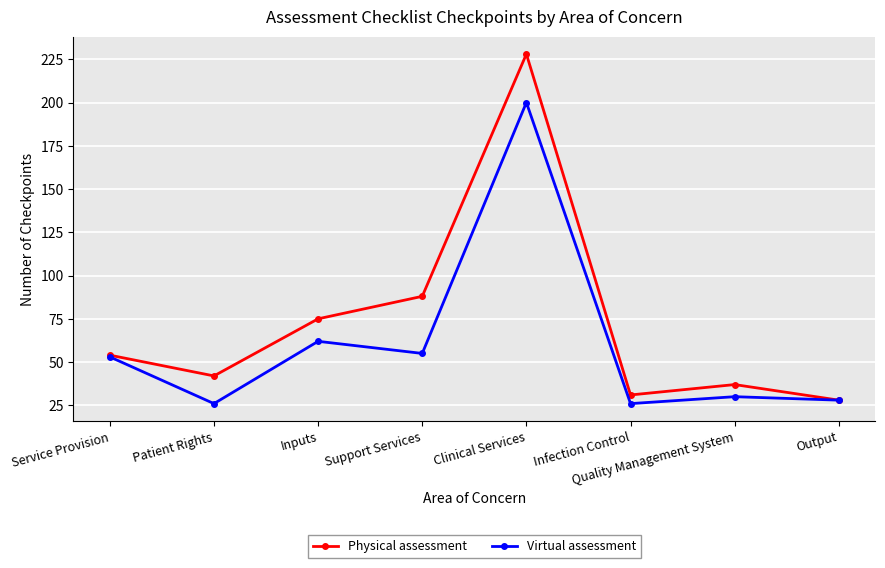

Reading left to right, extract all data points from this chart.

Physical assessment: Service Provision=54	Patient Rights=42	Inputs=75	Support Services=88	Clinical Services=228	Infection Control=31	Quality Management System=37	Output=28
Virtual assessment: Service Provision=53	Patient Rights=26	Inputs=62	Support Services=55	Clinical Services=200	Infection Control=26	Quality Management System=30	Output=28